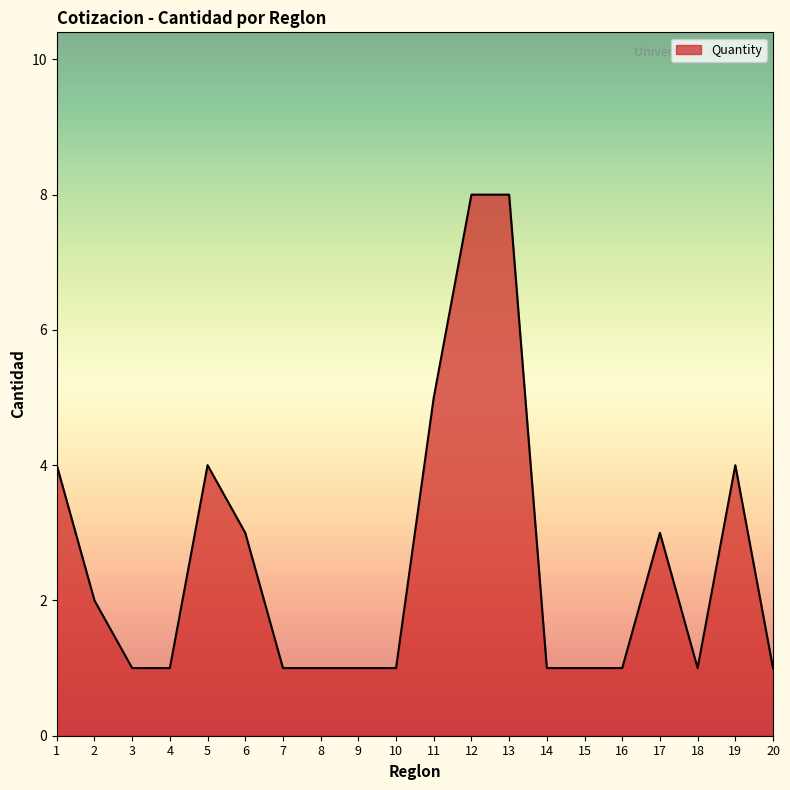

Reading right to left, extract all data points from this chart.

20=1	19=4	18=1	17=3	16=1	15=1	14=1	13=8	12=8	11=5	10=1	9=1	8=1	7=1	6=3	5=4	4=1	3=1	2=2	1=4